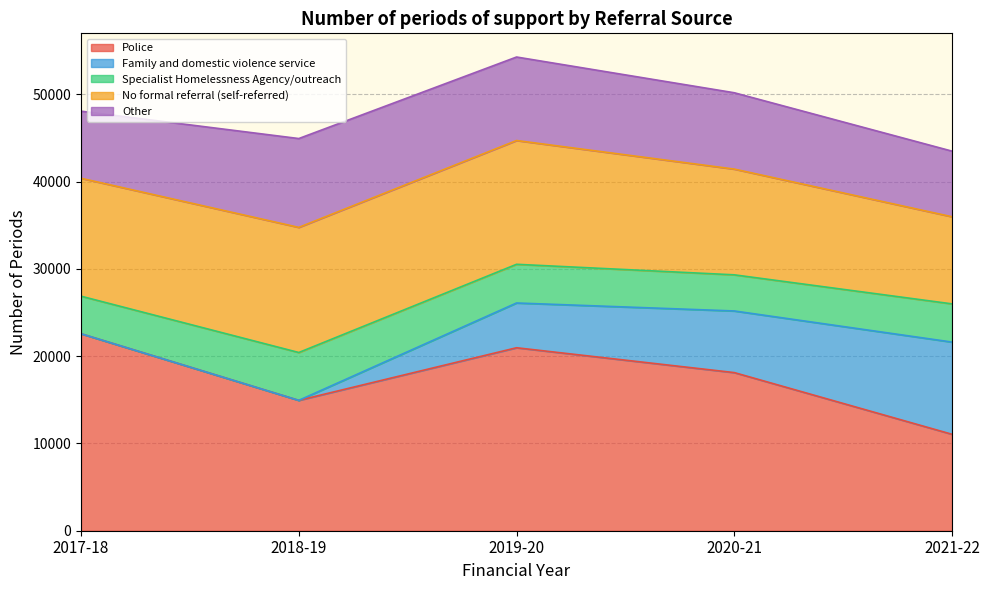

True or false: Police has more than 0 points higher than both neighbors.

True